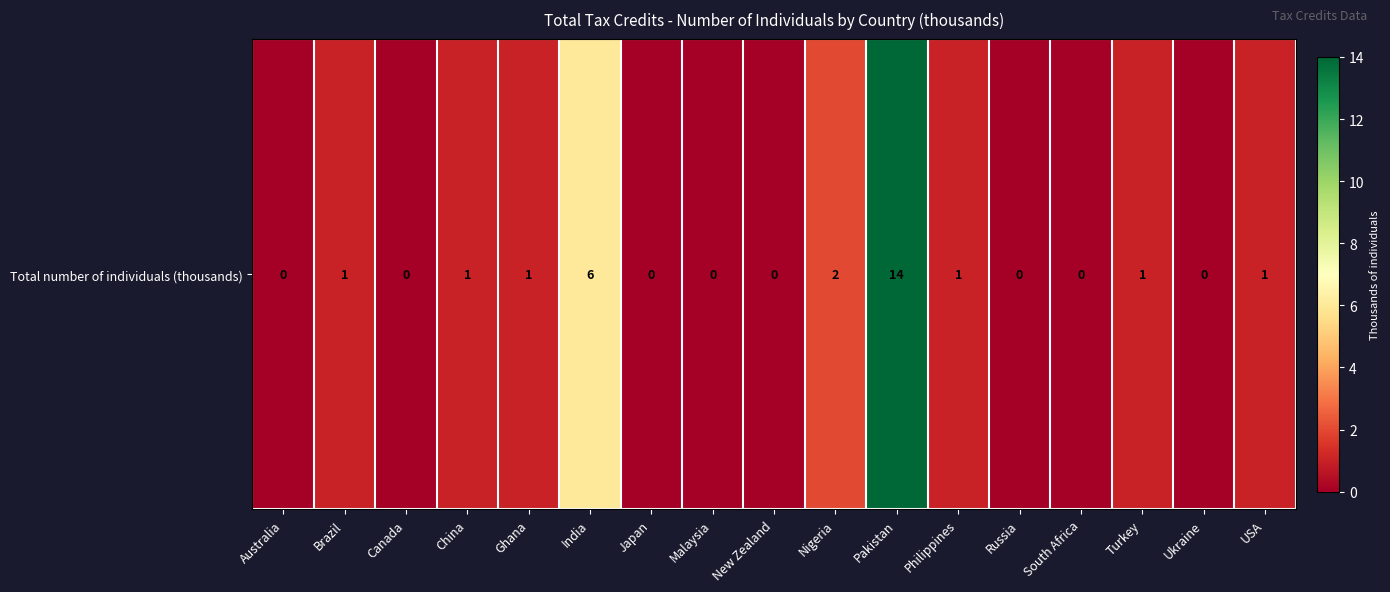

Reading left to right, transcribe all the data shown in this chart.

0	1	0	1	1	6	0	0	0	2	14	1	0	0	1	0	1